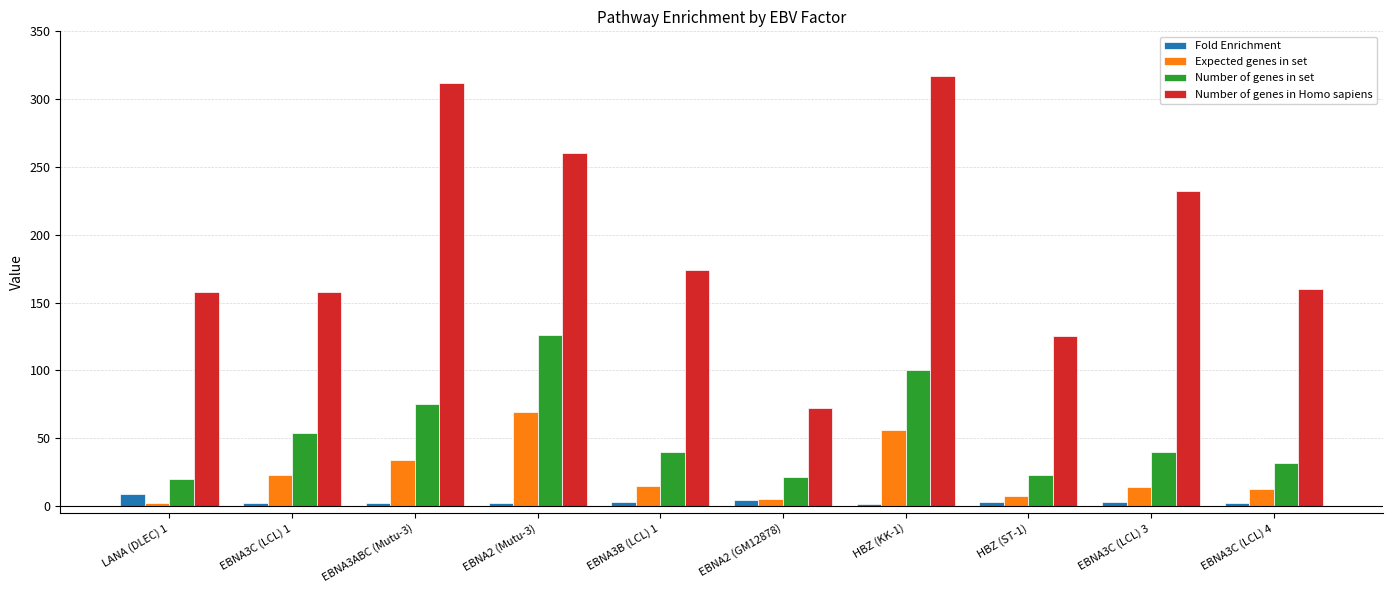

How many data points does each series have?

10